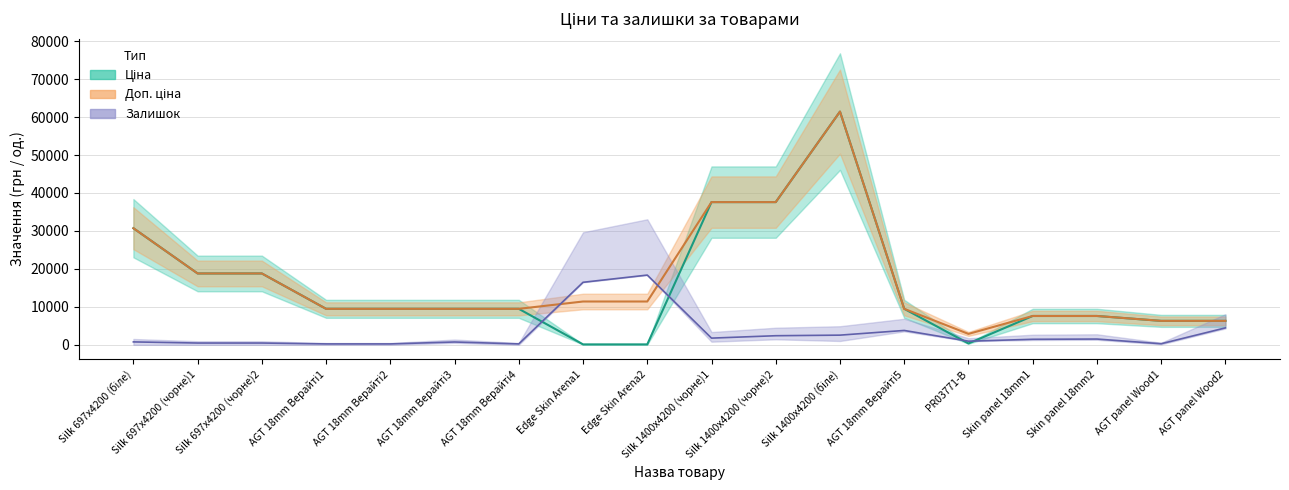

Reading left to right, list all the values displayed in this chart.

Ціна: 30717.1	18796.8	18796.8	9480.1	9480.1	9480.1	9480.1	114.1	114.1	37593.6	37593.6	61434.3	9480.1	359.9	7596.5	7596.5	6308.8	6308.8
Доп. ціна: 30717.1	18796.8	18796.8	9480.1	9480.1	9480.1	9480.1	11410.0	11410.0	37593.6	37593.6	61434.3	9480.1	2878.8	7596.5	7596.5	6308.8	6308.8
Залишок: 767.9	469.9	469.9	237.0	237.0	743.7	237.0	16469.8	18369.8	1763.2	2396.5	2549.2	3783.7	959.0	1456.6	1519.9	284.4	4464.5